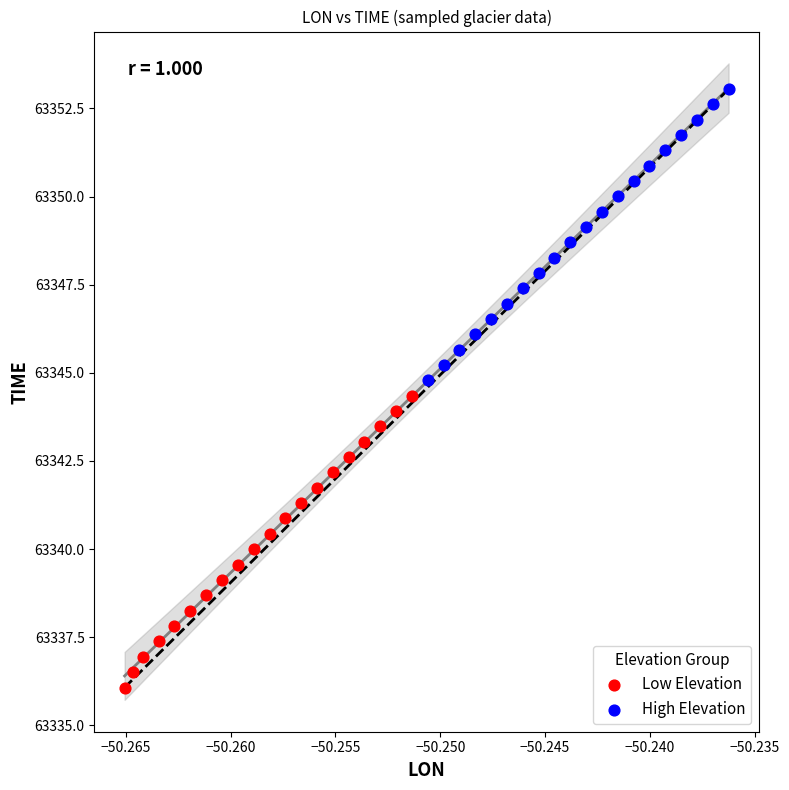

Which series contains the lowest Y value?

Low Elevation